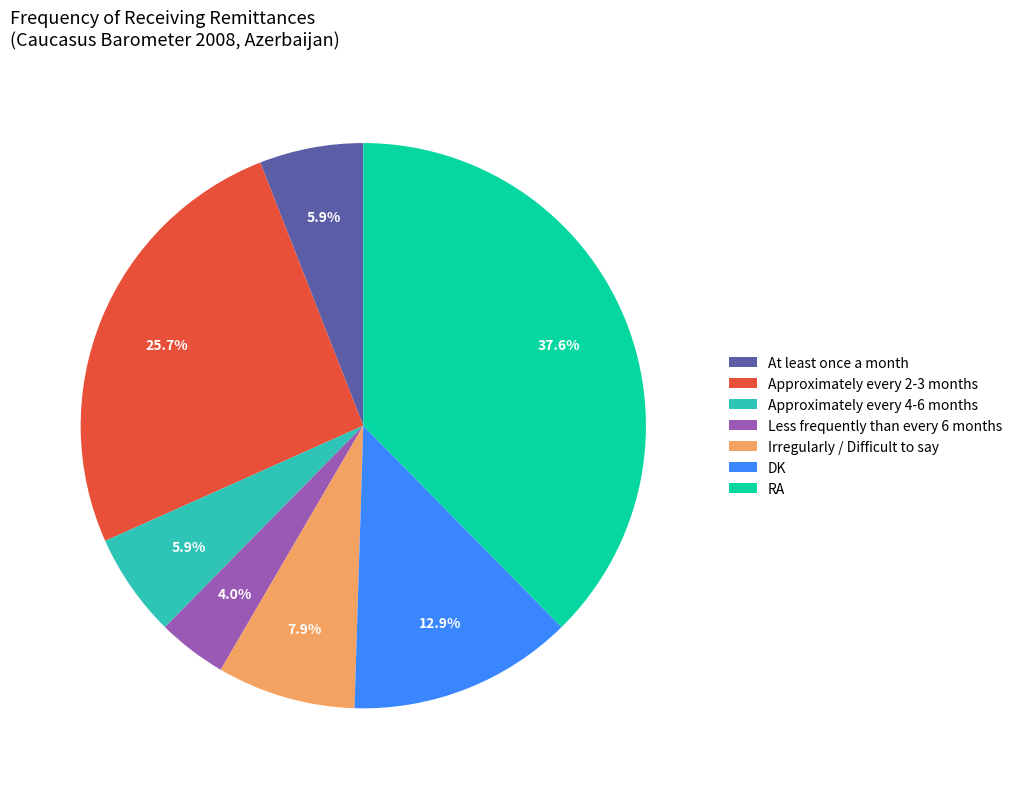

Which has a higher value, Less frequently than every 6 months or Irregularly / Difficult to say?

Irregularly / Difficult to say